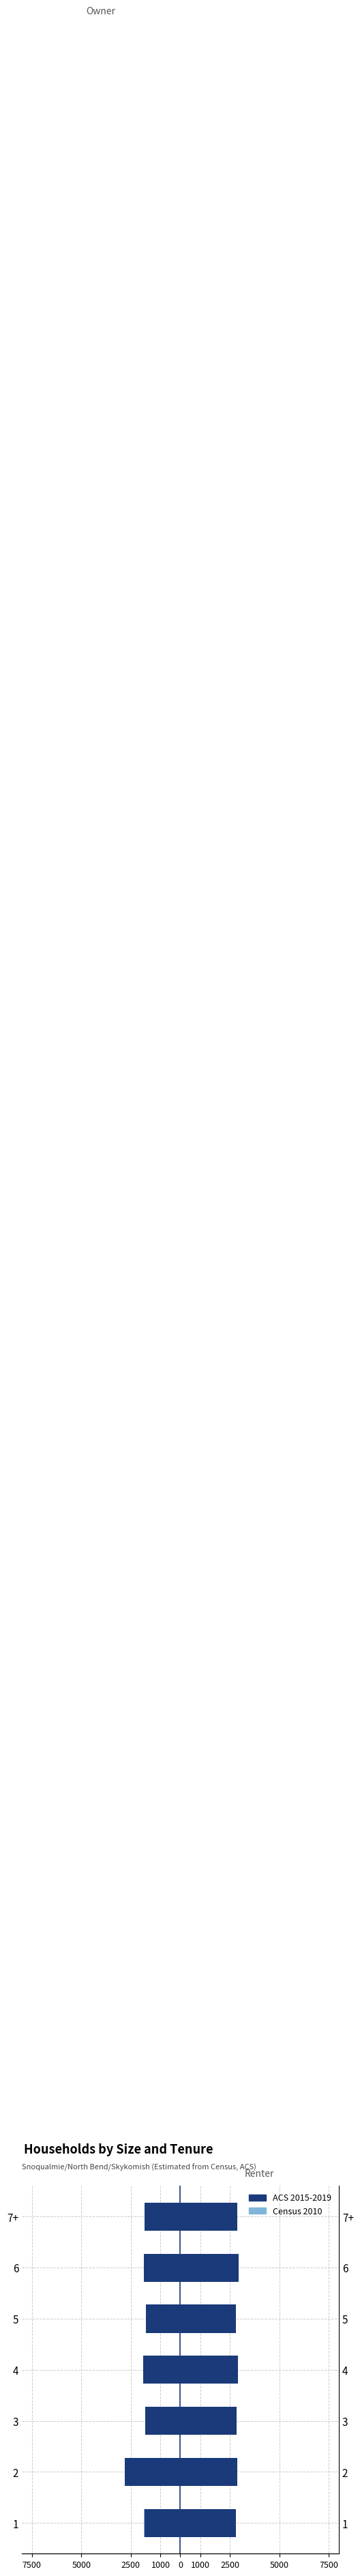

The ACS 2015-2019 series shows -1006 at 7+. True or false?

False